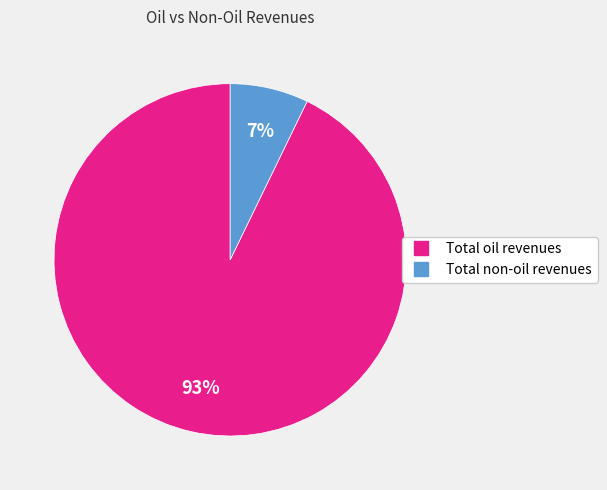

Which category has the smallest portion of the pie?

Total non-oil revenues